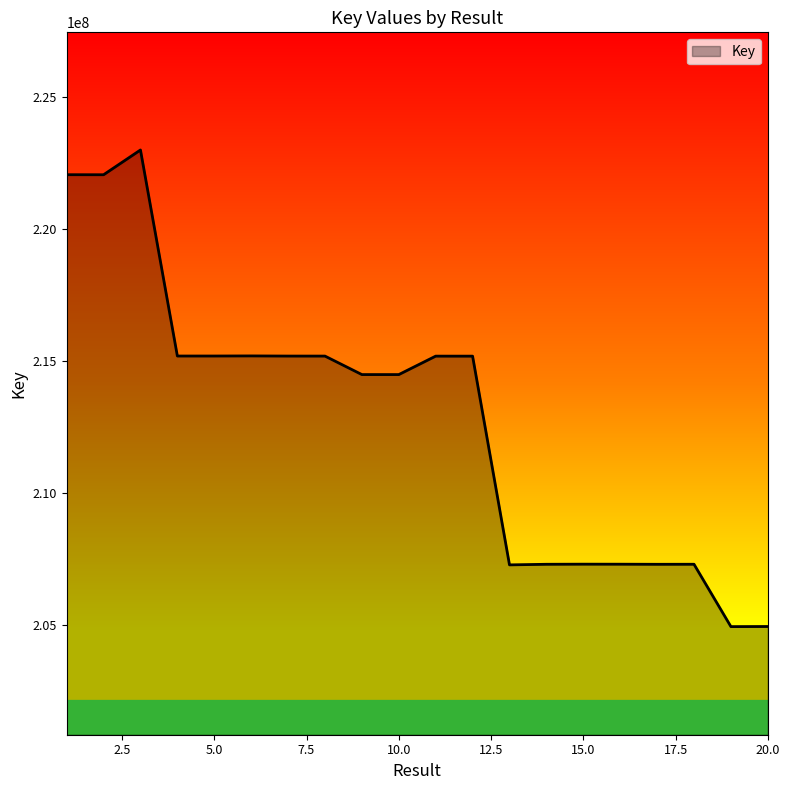

What is the maximum value shown in the chart?

222999334